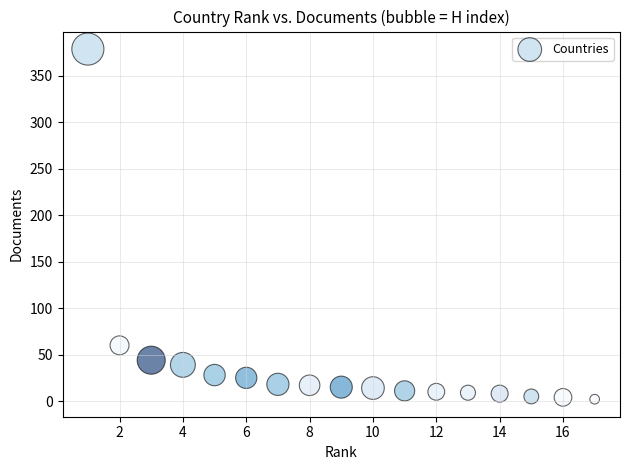

What is the range of Y values (max minus min)?

377